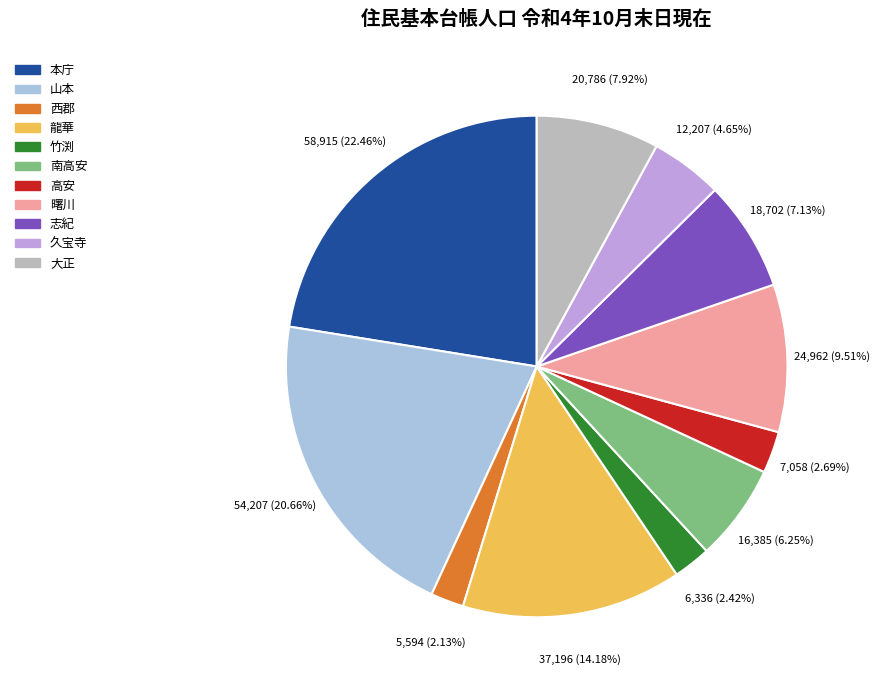

Does any single category account for the majority?

No